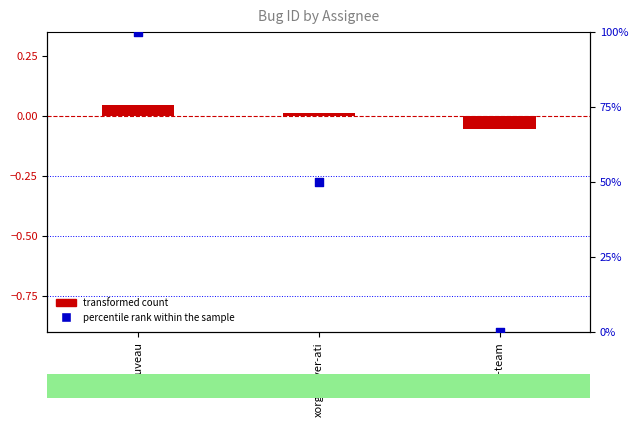

Which series contains the highest Y value?

percentile rank within the sample